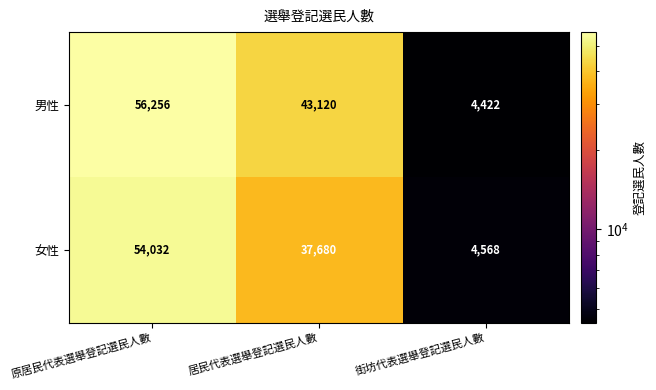

At 原居民代表選舉登記選民人數, list the series in order from smallest to largest.

女性, 男性